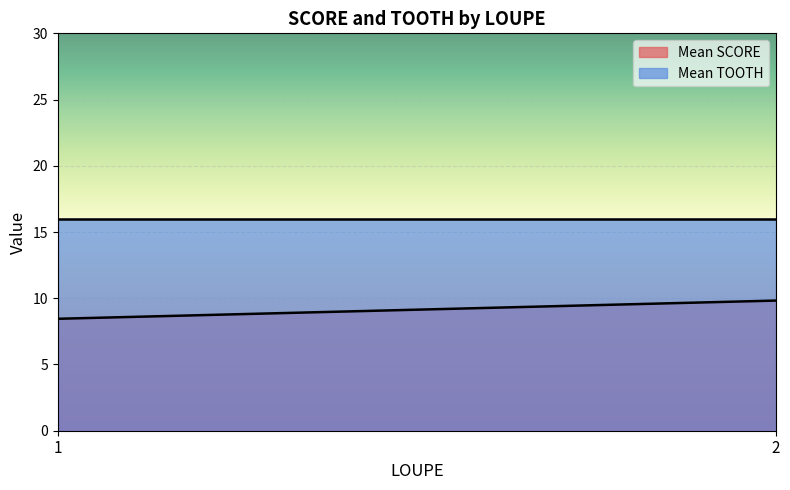

At 2, list the series in order from smallest to largest.

Mean SCORE, Mean TOOTH